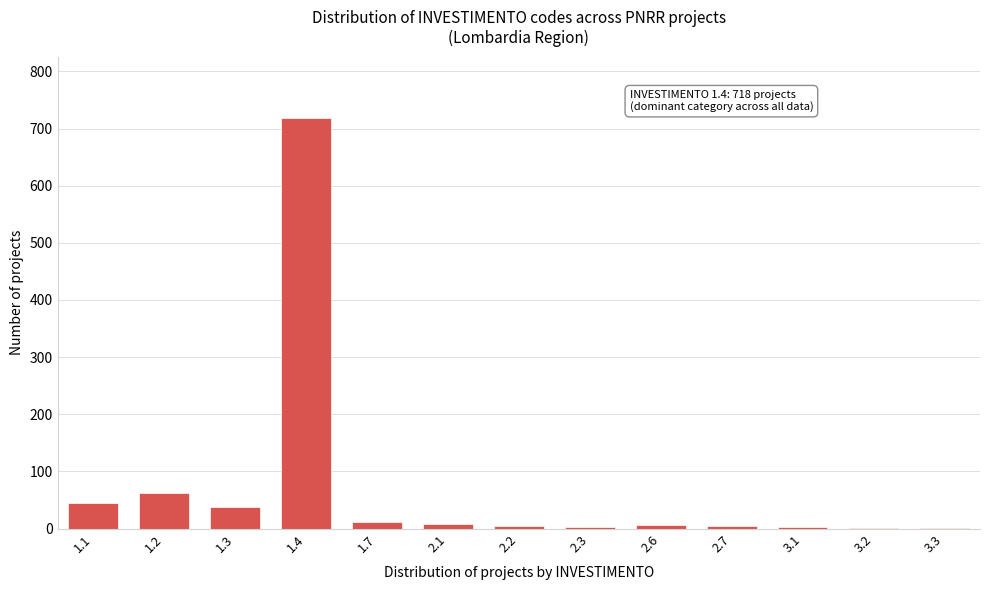

What is the sum of all values?

906